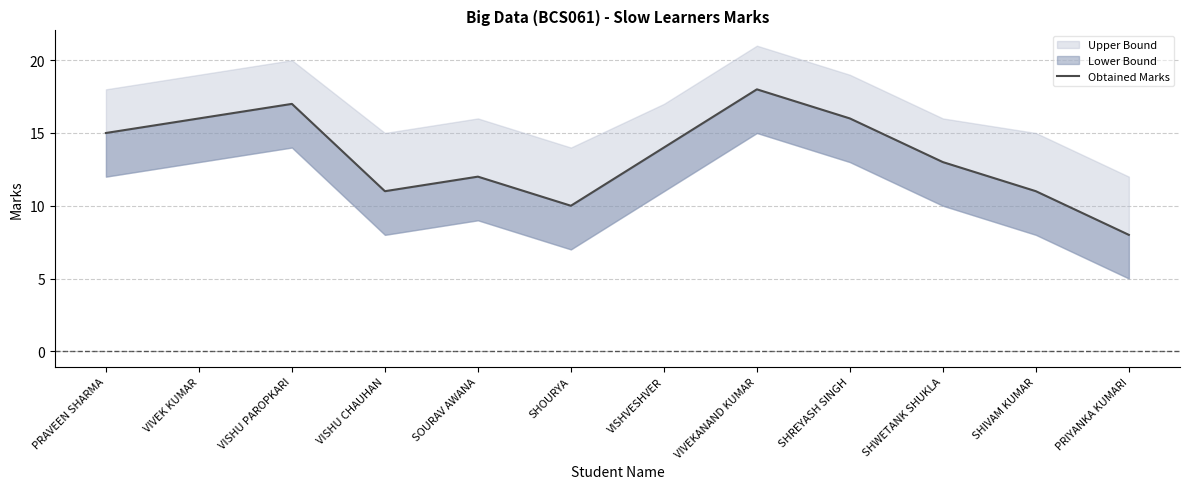

True or false: there are more than 1 points higher than both neighbors.

True